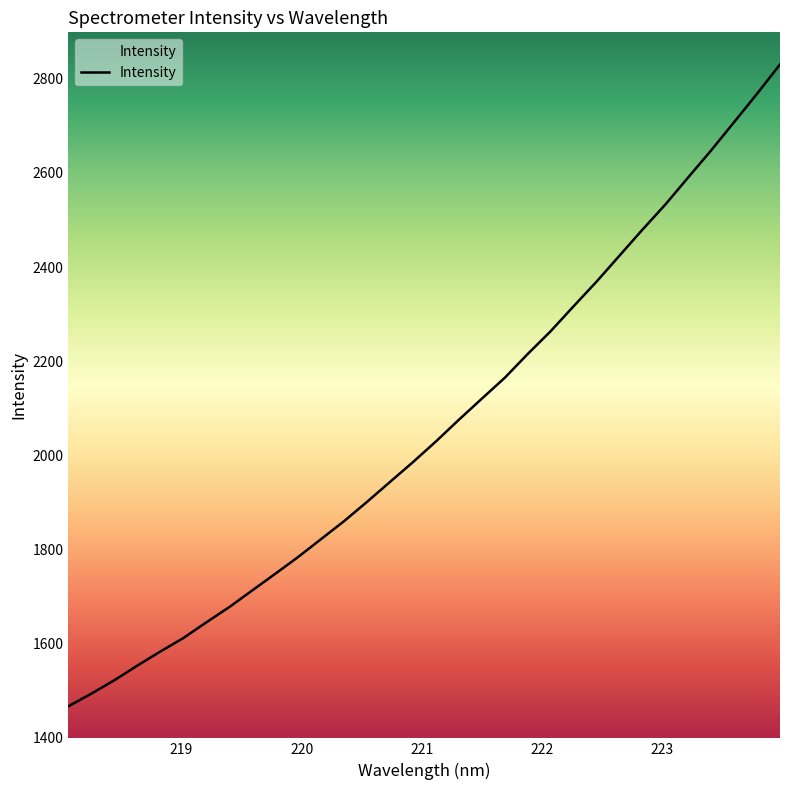

What is the smallest value displayed?

1466.6